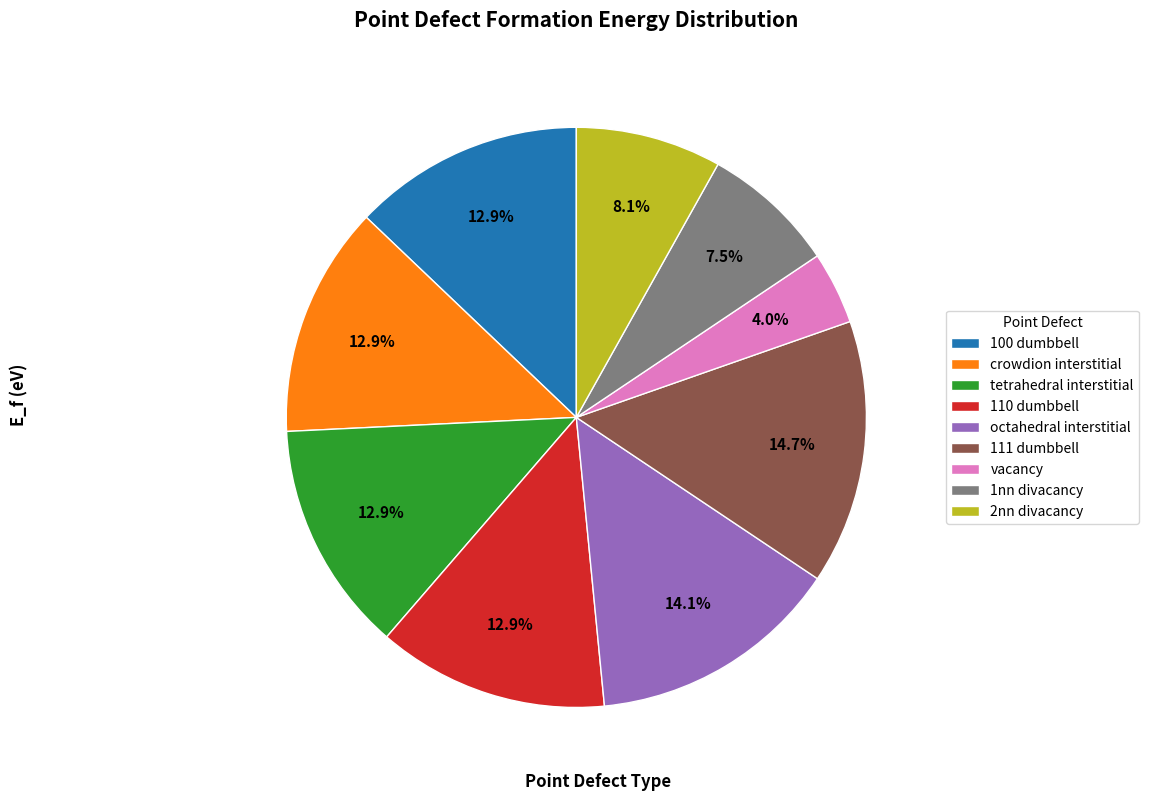

Which slice is the smallest?

vacancy